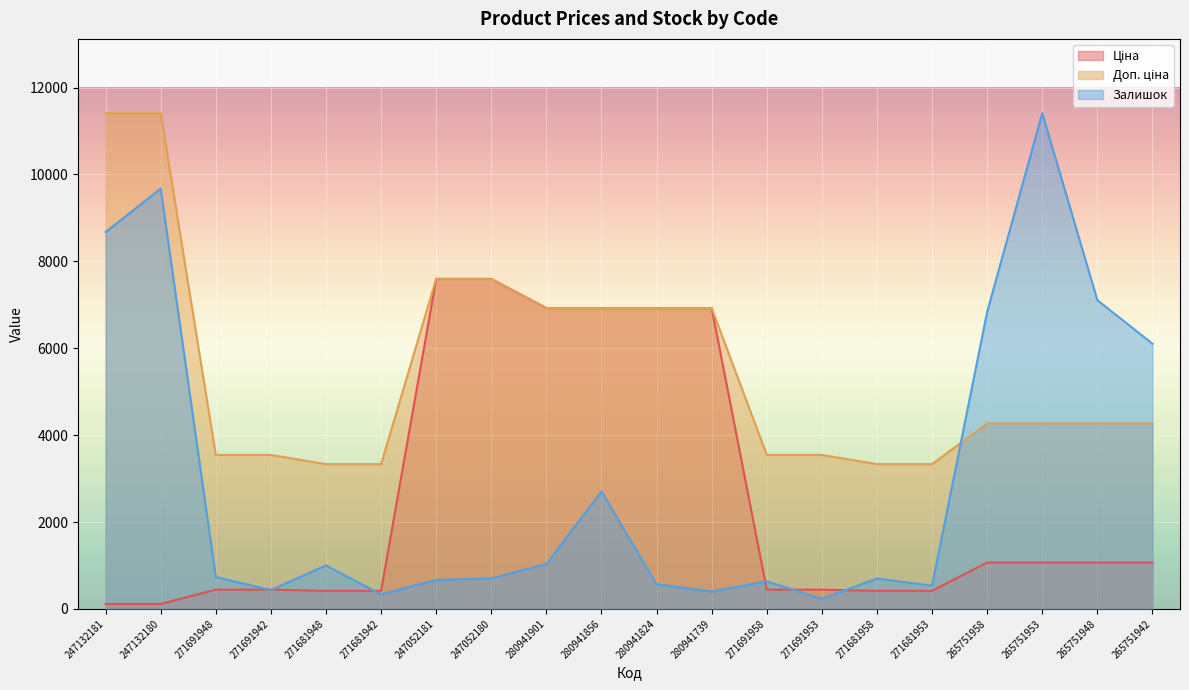

Reading right to left, extract all data points from this chart.

Ціна: 1067.3	1067.3	1067.3	1067.3	416.6	416.6	443.1	443.1	6925.7	6925.7	6925.7	6925.7	7596.5	7596.5	416.6	416.6	443.1	443.1	114.1	114.1
Доп. ціна: 4269.4	4269.4	4269.4	4269.4	3332.5	3332.5	3545.0	3545.0	6925.7	6925.7	6925.7	6925.7	7596.5	7596.5	3332.5	3332.5	3545.0	3545.0	11410.0	11410.0
Залишок: 6105.4	7106.2	11410.0	6839.3	533.8	700.6	233.5	633.9	400.4	567.2	2702.4	1034.2	700.6	667.3	333.6	1000.9	433.7	734.0	9675.1	8674.3